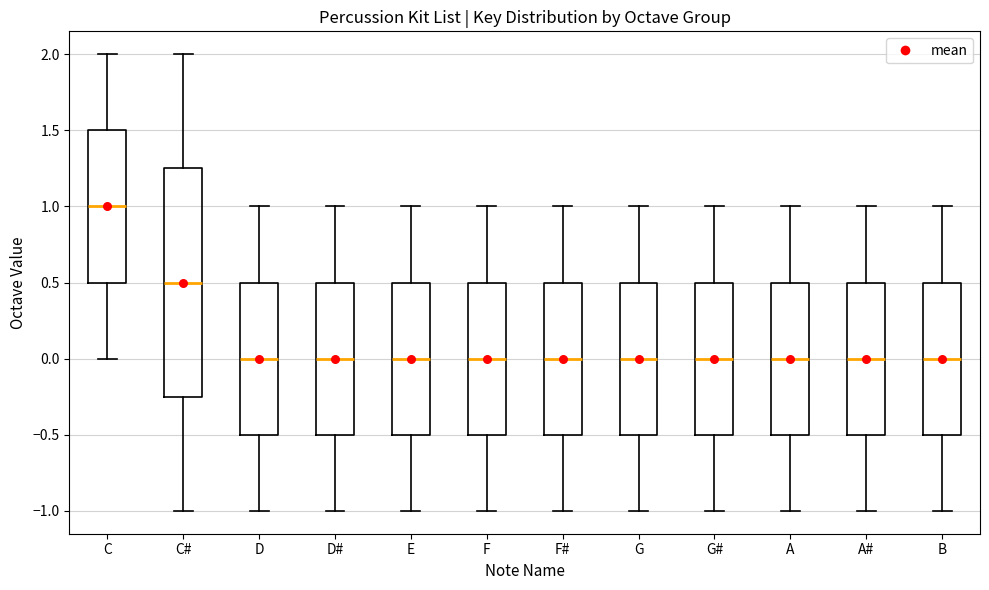

Reading left to right, transcribe this box plot: for each box, give where its median line is, the range the box spans, and where its two whiskers end, as read against the y-axis. The values are not printed on the chart, so give them approximately, as read against the axis.

C: median 1.00, box 0.50 to 1.50, whiskers 0.00 to 2.00
C#: median 0.50, box -0.25 to 1.25, whiskers -1.00 to 2.00
D: median 0.00, box -0.50 to 0.50, whiskers -1.00 to 1.00
D#: median 0.00, box -0.50 to 0.50, whiskers -1.00 to 1.00
E: median 0.00, box -0.50 to 0.50, whiskers -1.00 to 1.00
F: median 0.00, box -0.50 to 0.50, whiskers -1.00 to 1.00
F#: median 0.00, box -0.50 to 0.50, whiskers -1.00 to 1.00
G: median 0.00, box -0.50 to 0.50, whiskers -1.00 to 1.00
G#: median 0.00, box -0.50 to 0.50, whiskers -1.00 to 1.00
A: median 0.00, box -0.50 to 0.50, whiskers -1.00 to 1.00
A#: median 0.00, box -0.50 to 0.50, whiskers -1.00 to 1.00
B: median 0.00, box -0.50 to 0.50, whiskers -1.00 to 1.00